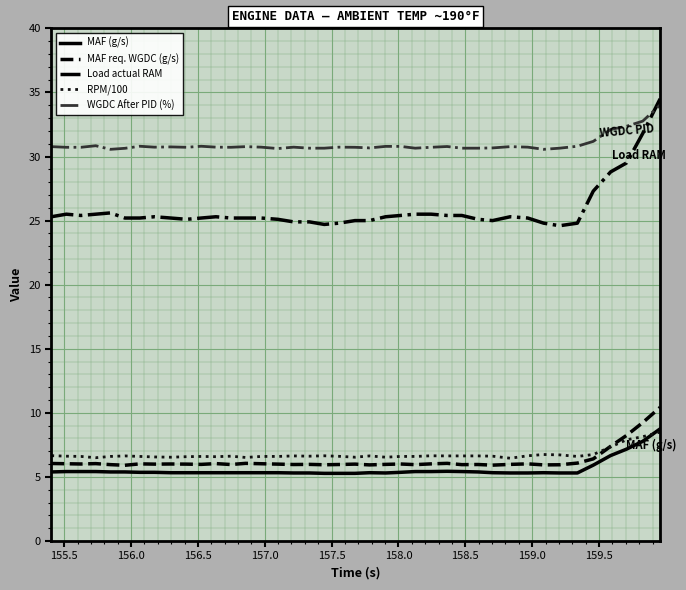

What are all the series names shown in the legend?

MAF (g/s), MAF req. WGDC (g/s), Load actual RAM, RPM/100, WGDC After PID (%)